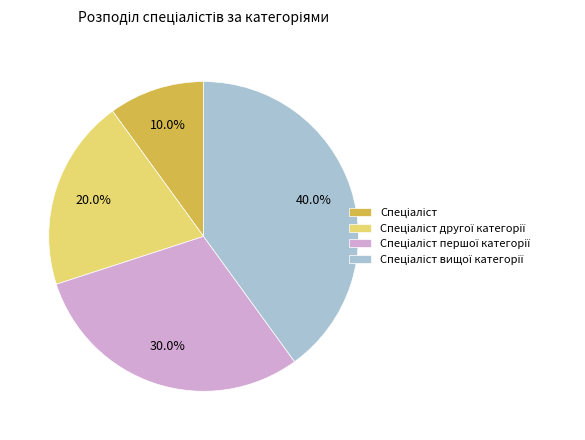

Does any single category account for the majority?

No